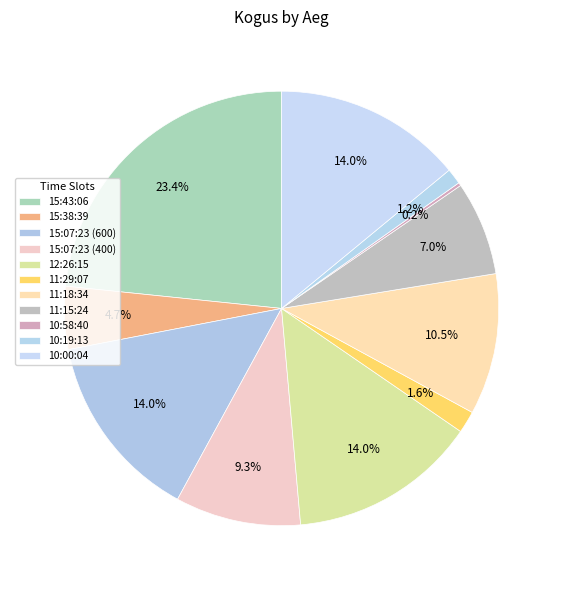

The 12:26:15 slice represents 14% of the pie. True or false?

True